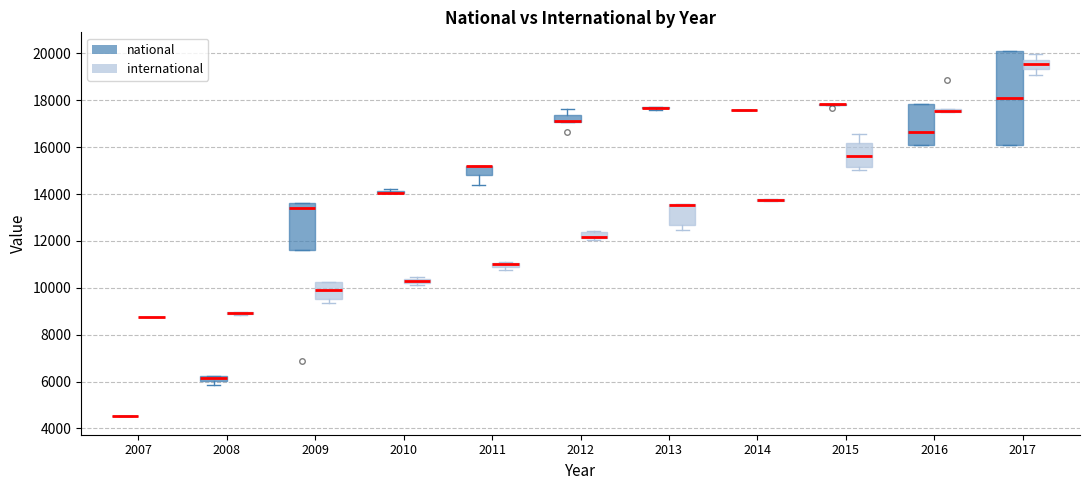

Which box is the tallest, from its lower edge to its upper edge?

2017 (national)